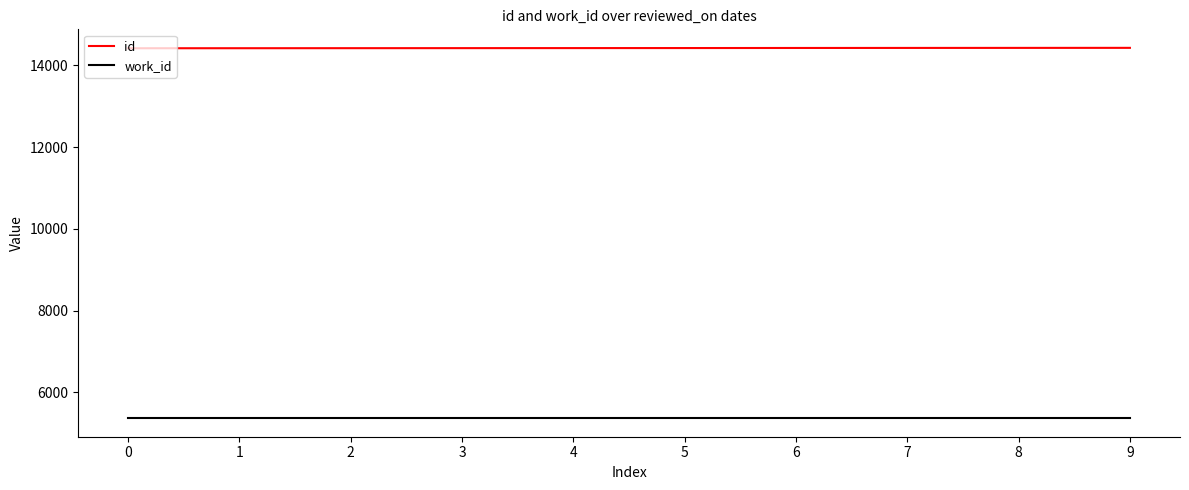

What is the spread (max minus min) of values at 7?

9062